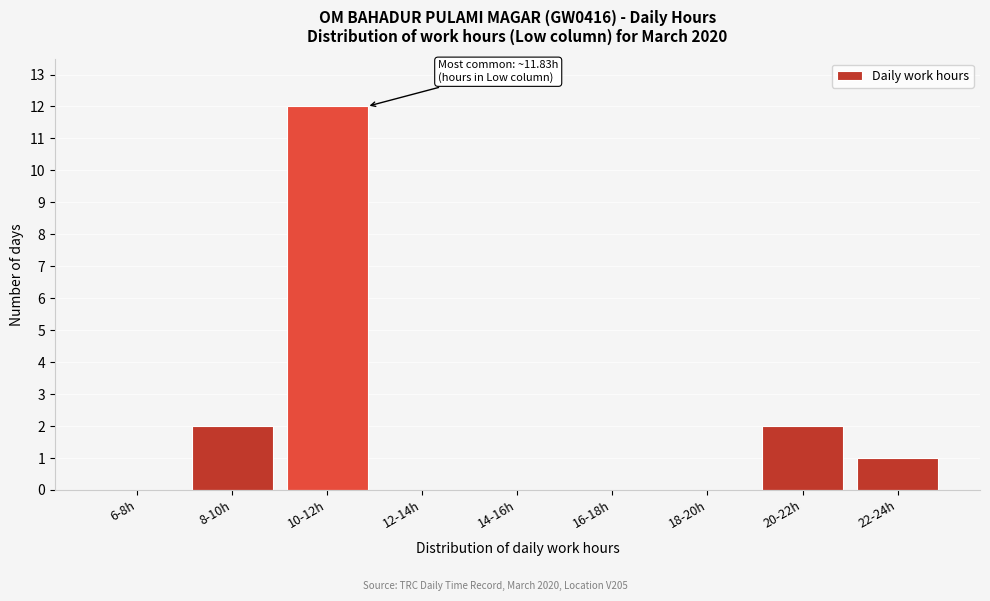

Reading left to right, list all the values displayed in this chart.

6-8h=0	8-10h=2	10-12h=12	12-14h=0	14-16h=0	16-18h=0	18-20h=0	20-22h=2	22-24h=1